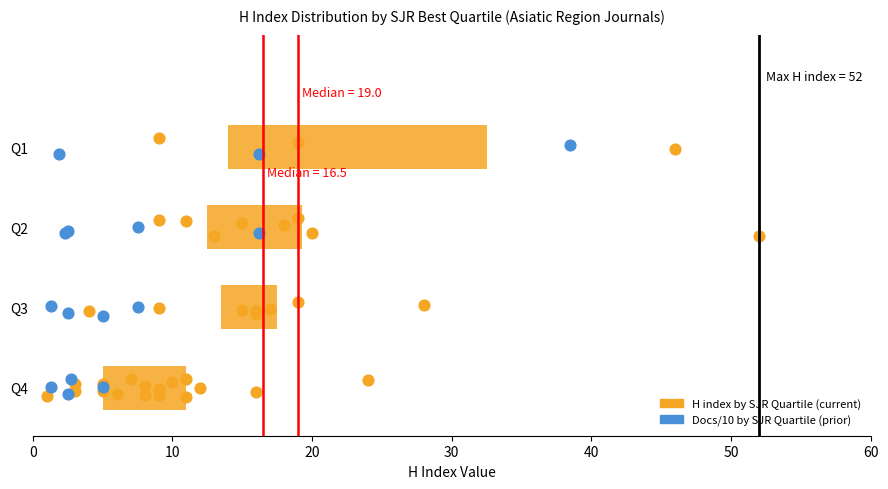

Which box's median line is the furthest to the right?

Q1